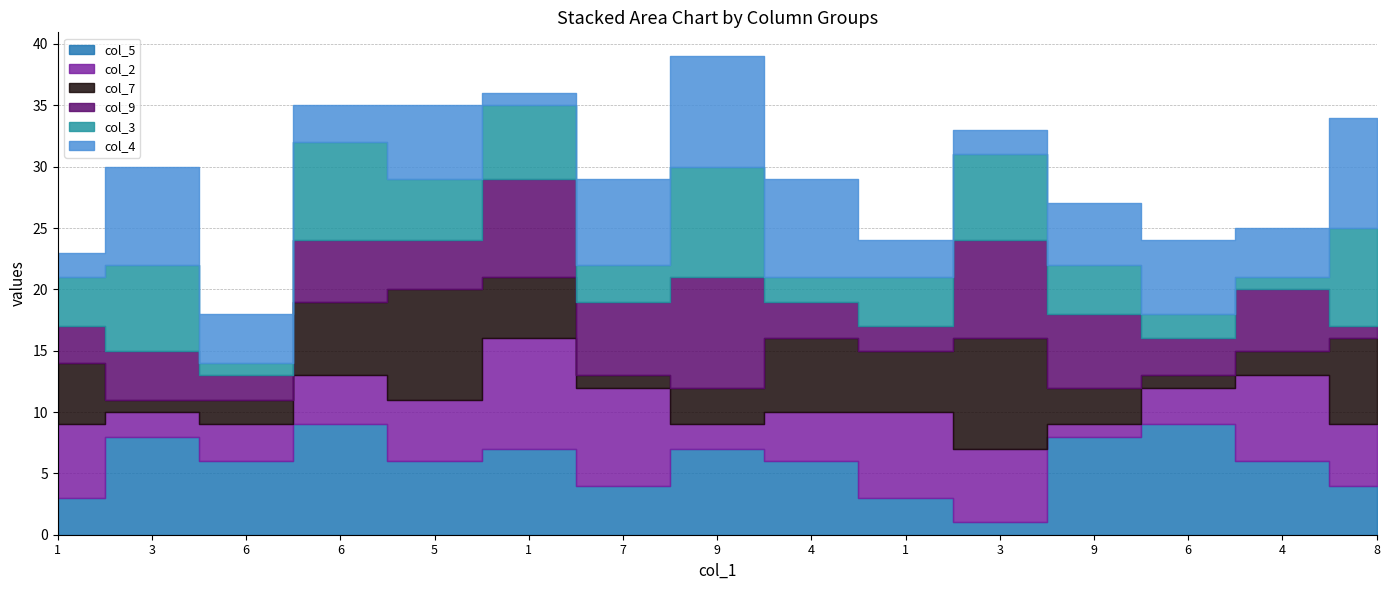

How many series are shown in this chart?

6